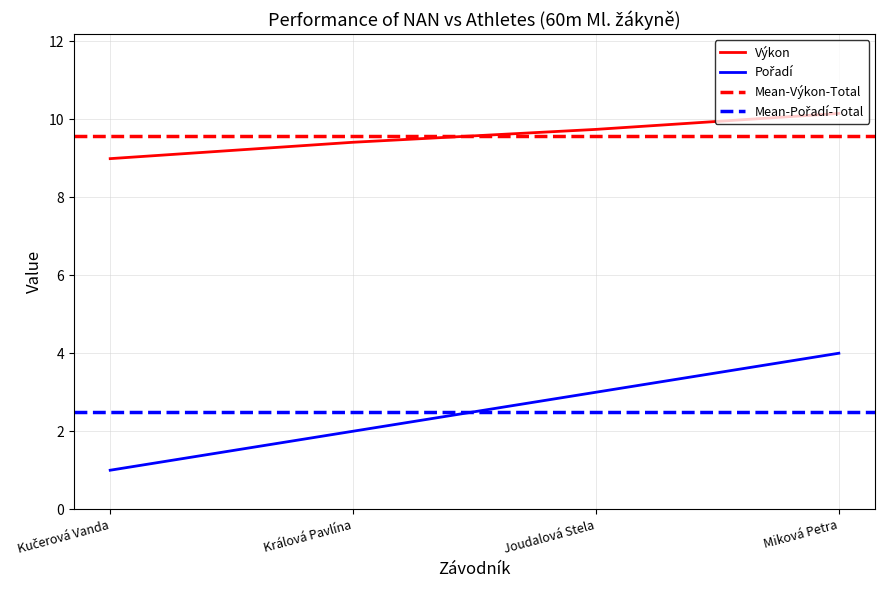

Rank the series by their maximum value, from highest to lowest.

Výkon, Pořadí